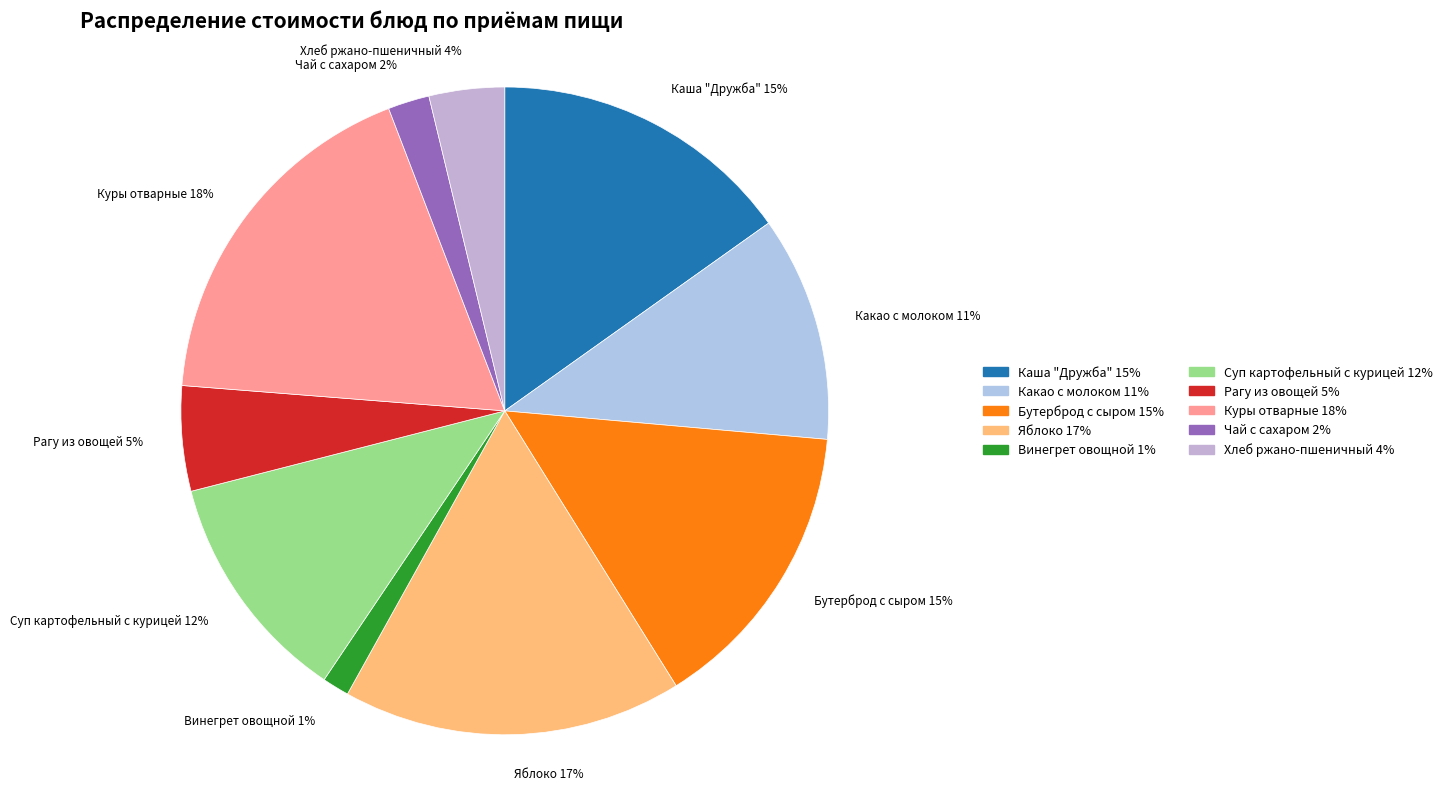

Do Куры отварные 18% and Суп картофельный с курицей 12% together represent more than half of the pie?

No